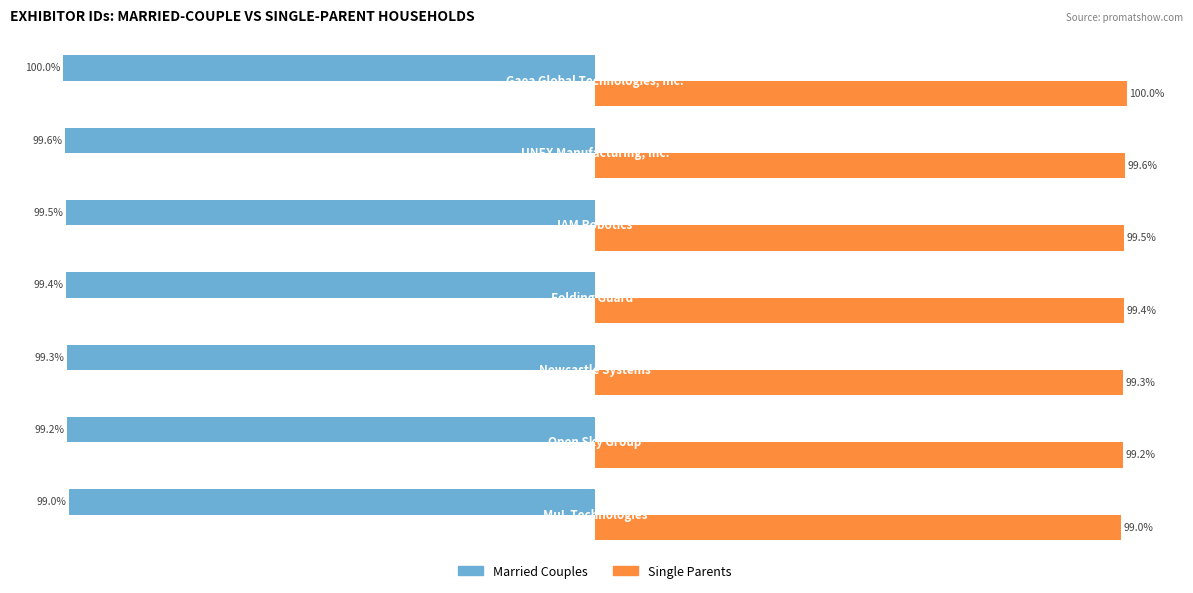

List the series in order of their overall mean, highest first.

Single Parents, Married Couples